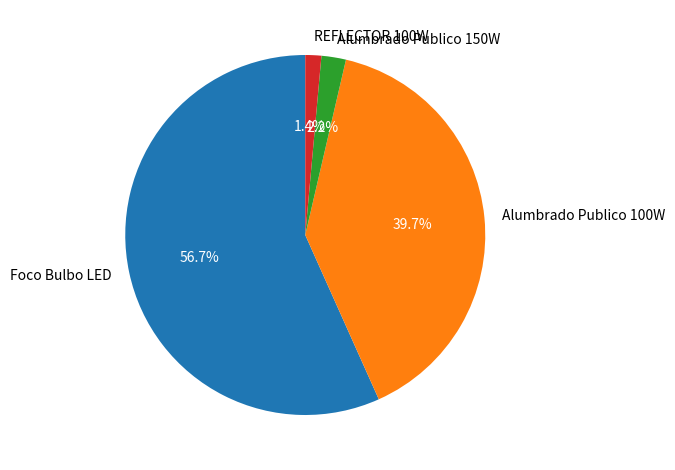

Which category accounts for the majority?

Foco Bulbo LED